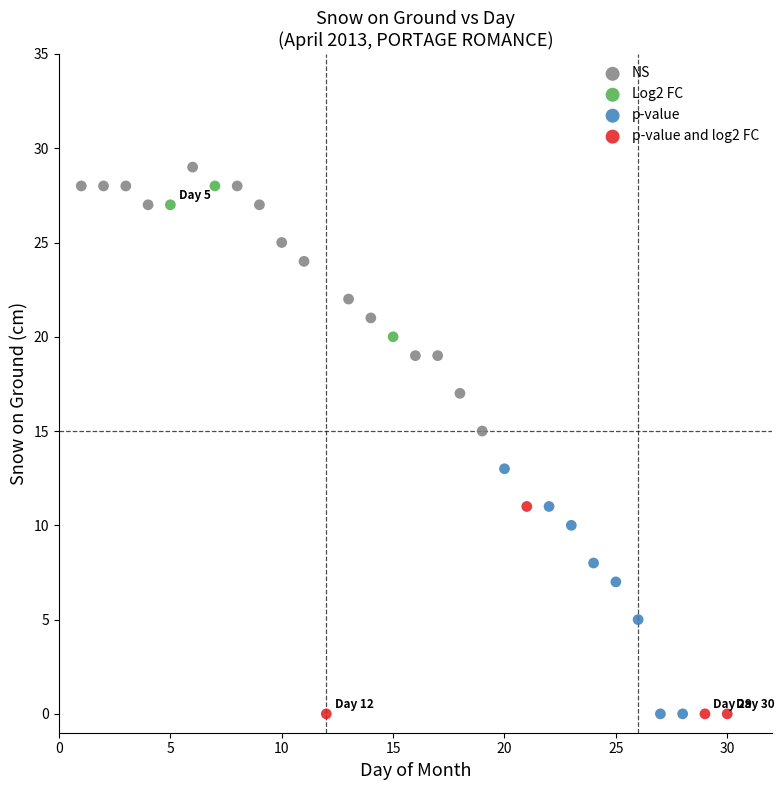

Which series has the widest spread of Y values?

NS